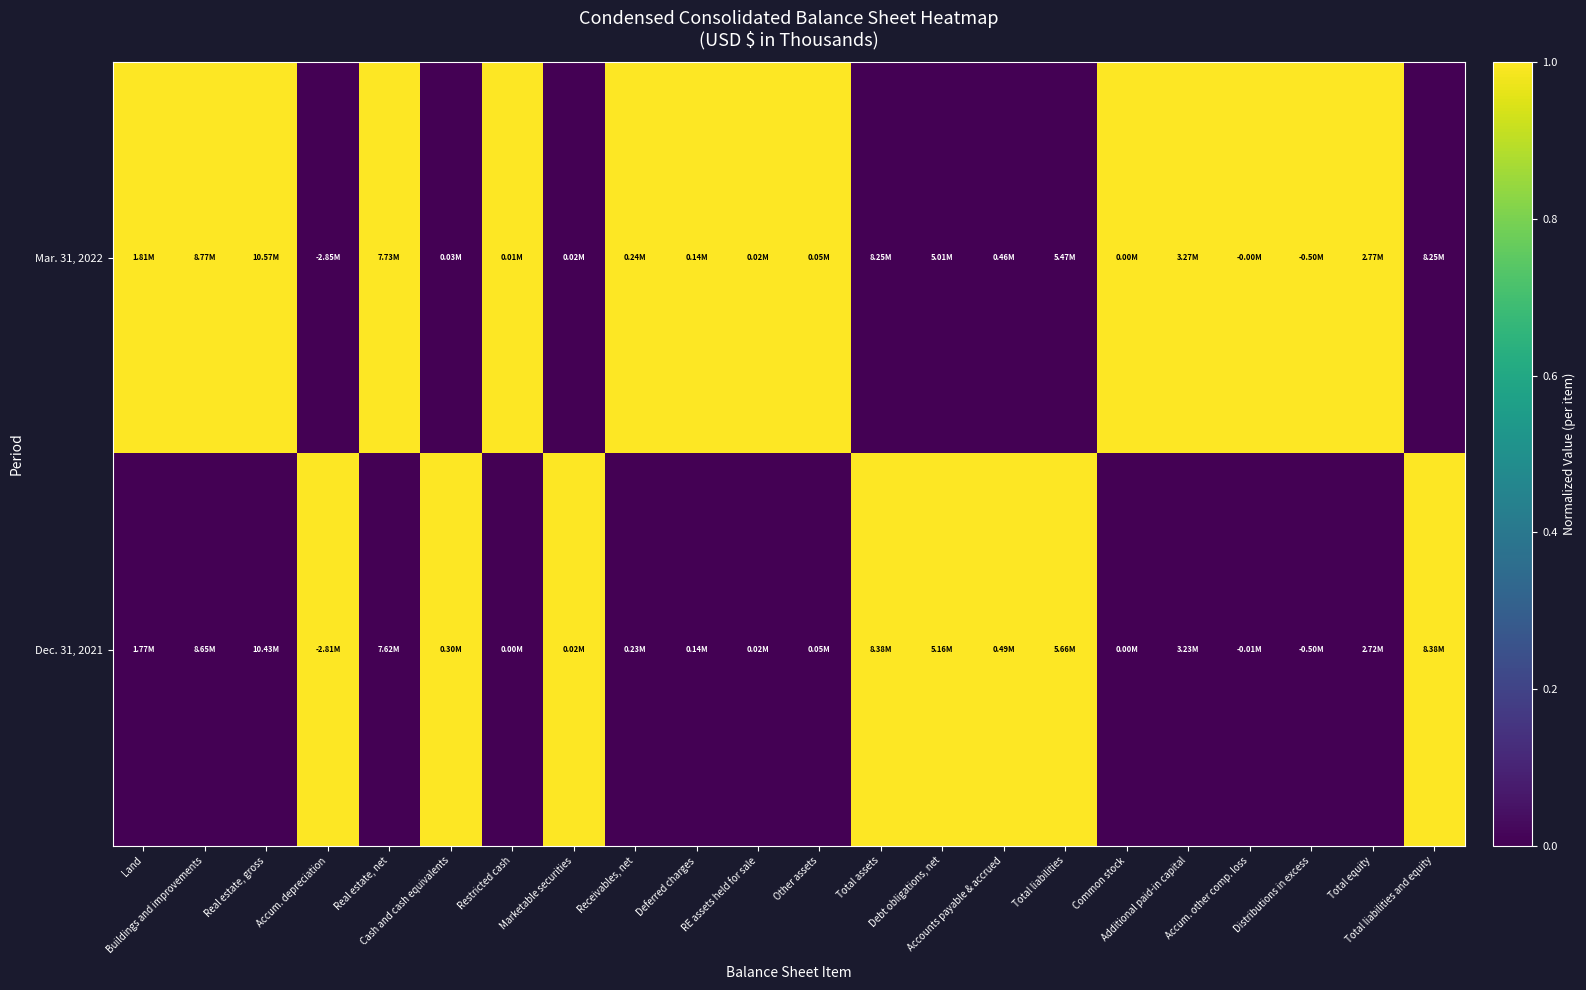

Which series has the widest spread of values?

Mar. 31, 2022